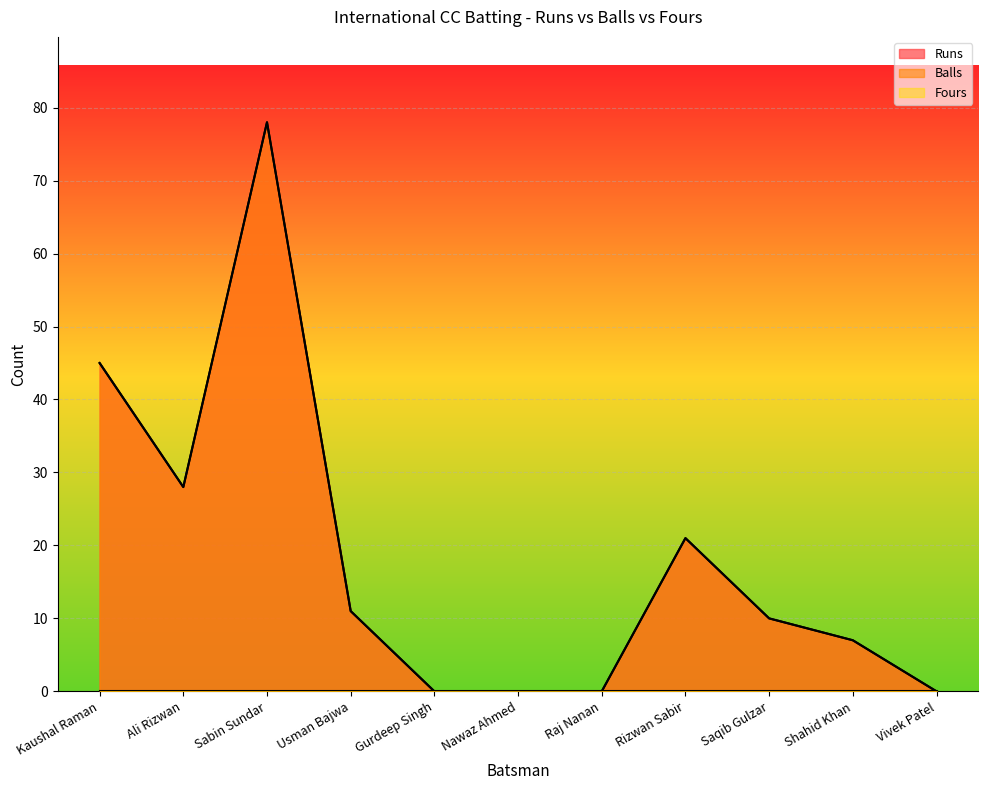

Reading right to left, what are all the values shown in this chart?

Runs: Vivek Patel=0	Shahid Khan=7	Saqib Gulzar=10	Rizwan Sabir=21	Raj Nanan=0	Nawaz Ahmed=0	Gurdeep Singh=0	Usman Bajwa=11	Sabin Sundar=78	Ali Rizwan=28	Kaushal Raman=45
Balls: Vivek Patel=0	Shahid Khan=7	Saqib Gulzar=10	Rizwan Sabir=21	Raj Nanan=0	Nawaz Ahmed=0	Gurdeep Singh=0	Usman Bajwa=11	Sabin Sundar=78	Ali Rizwan=28	Kaushal Raman=45